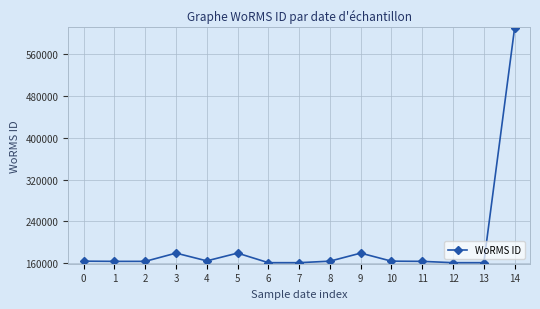

What is the minimum value shown in the chart?

160590